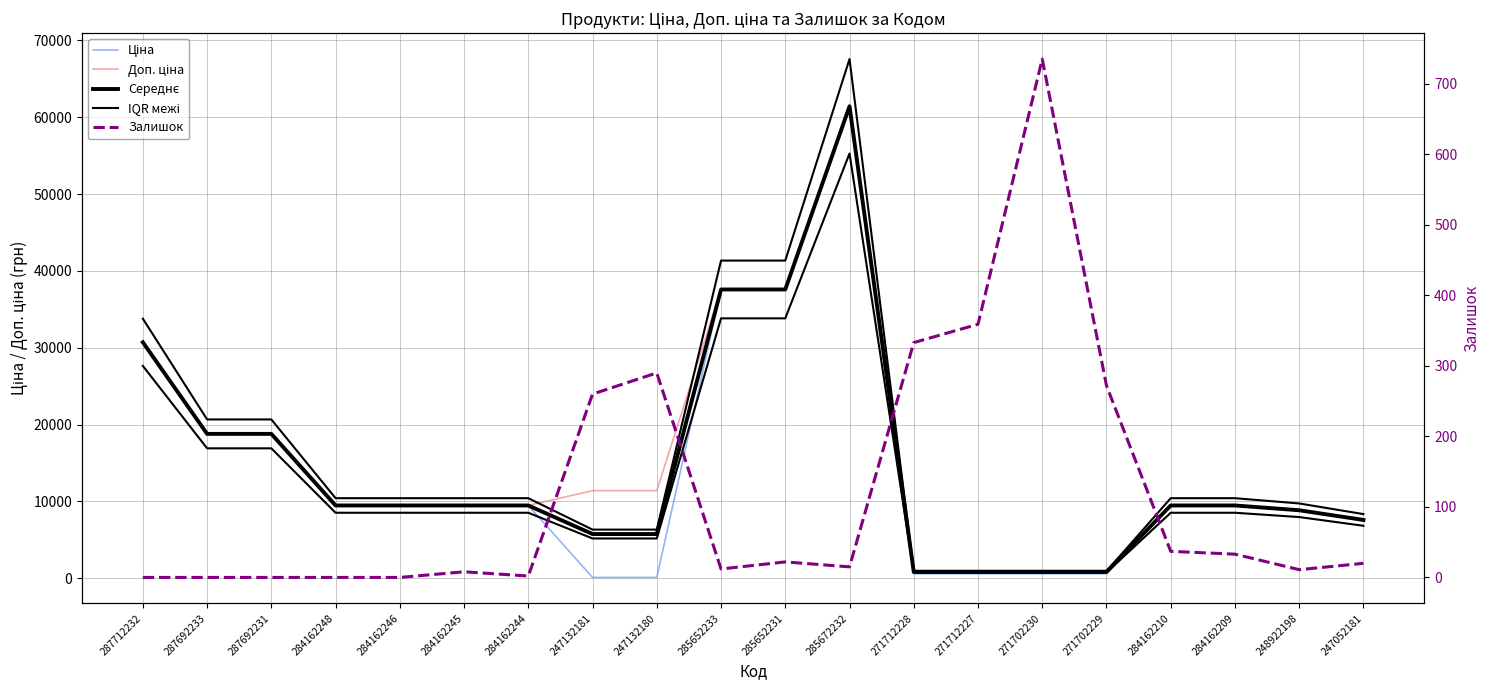

True or false: IQR межі and Доп. ціна intersect in this chart.

True